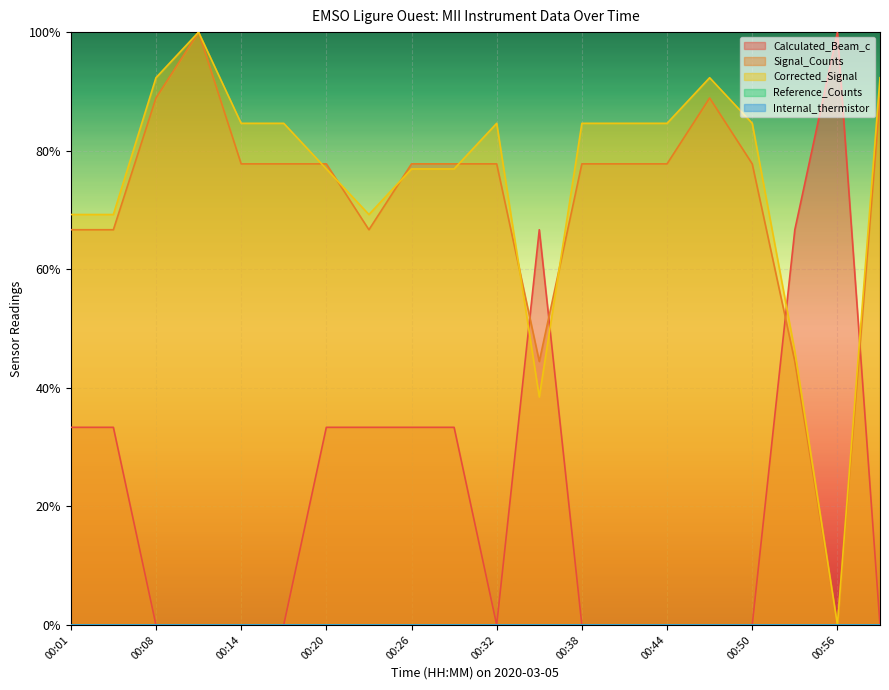

Reading right to left, list all the values displayed in this chart.

Calculated_Beam_c_inverse_meters: 0.0	1.0	0.7	0.0	0.0	0.0	0.0	0.0	0.7	0.0	0.3	0.3	0.3	0.3	0.0	0.0	0.0	0.0	0.3	0.3
Signal_Counts_norm: 0.9	0.0	0.4	0.8	0.9	0.8	0.8	0.8	0.4	0.8	0.8	0.8	0.7	0.8	0.8	0.8	1.0	0.9	0.7	0.7
Corrected_Signal_raw_counts_norm: 0.9	0.0	0.5	0.8	0.9	0.8	0.8	0.8	0.4	0.8	0.8	0.8	0.7	0.8	0.8	0.8	1.0	0.9	0.7	0.7